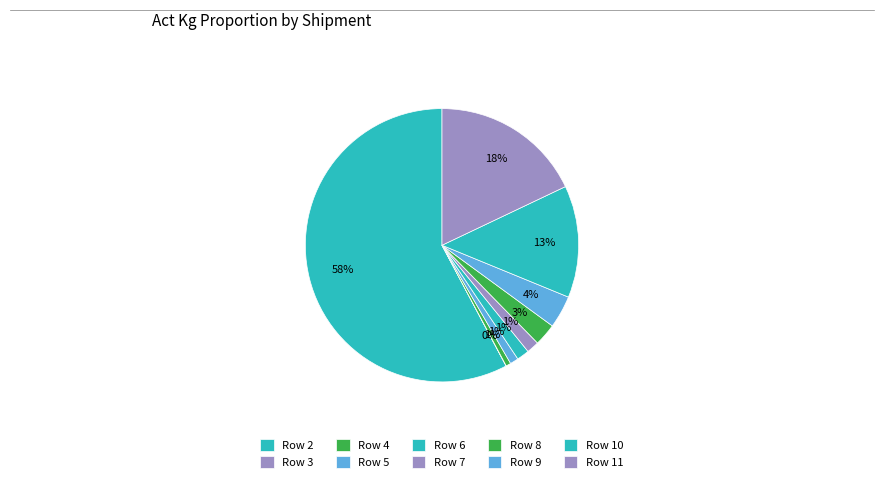

To the nearest percent, what portion does Row 10 represent?

13%